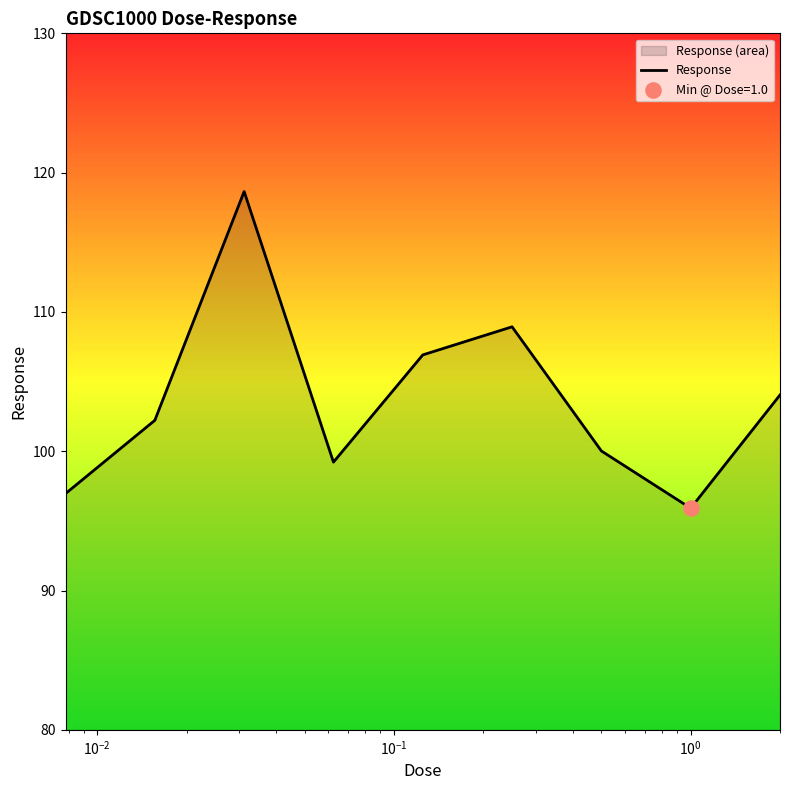

What is the difference between the maximum and minimum values?

22.7